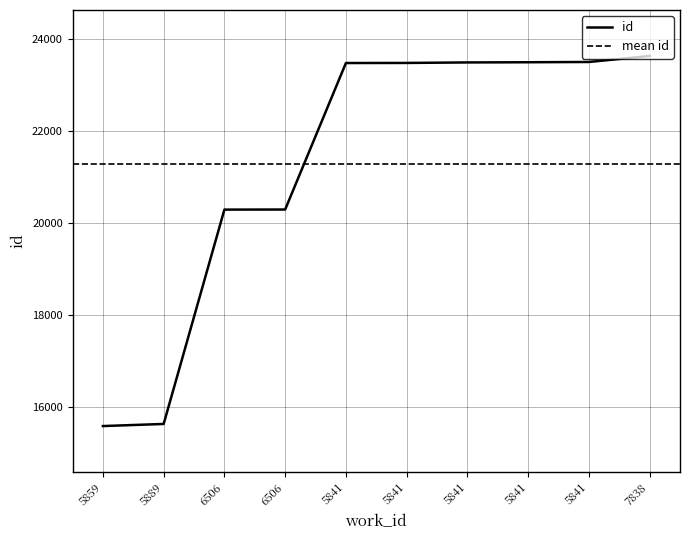

The value at 5859 is 25447. True or false?

False